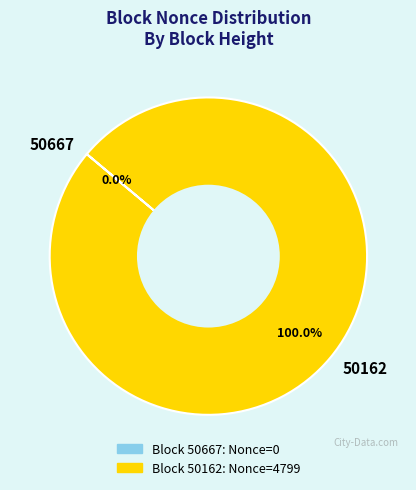

Which slice is the largest?

50162